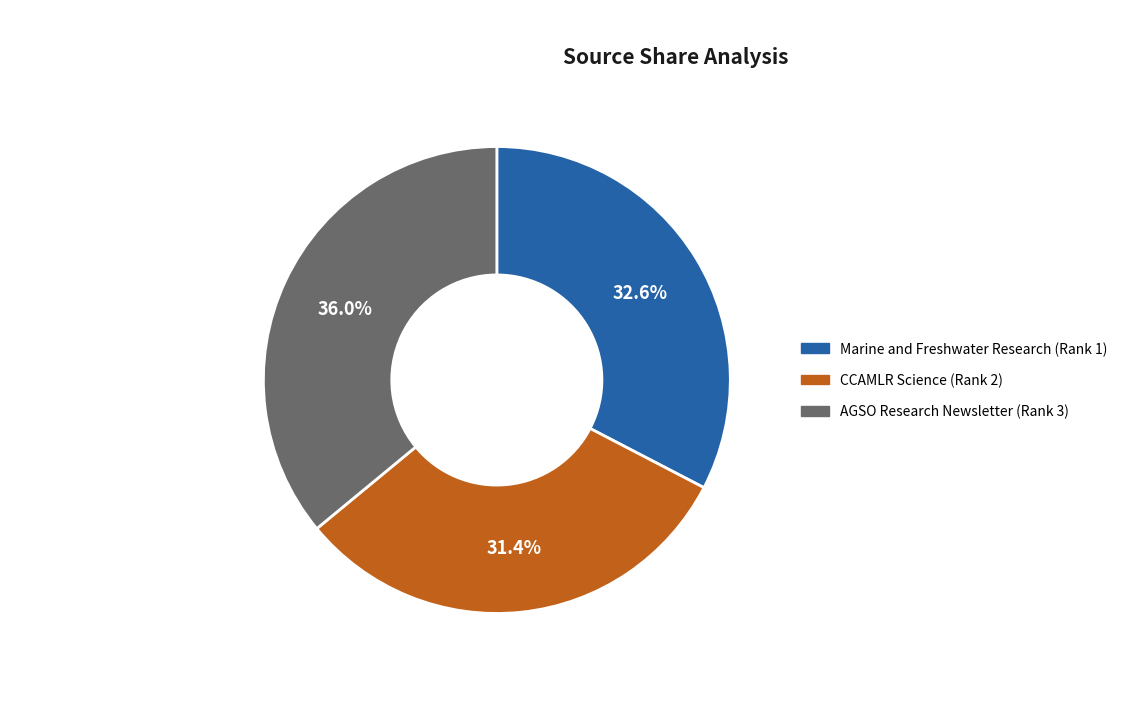

Is it true that AGSO Research Newsletter (Rank 3) is 43% of the pie?

False